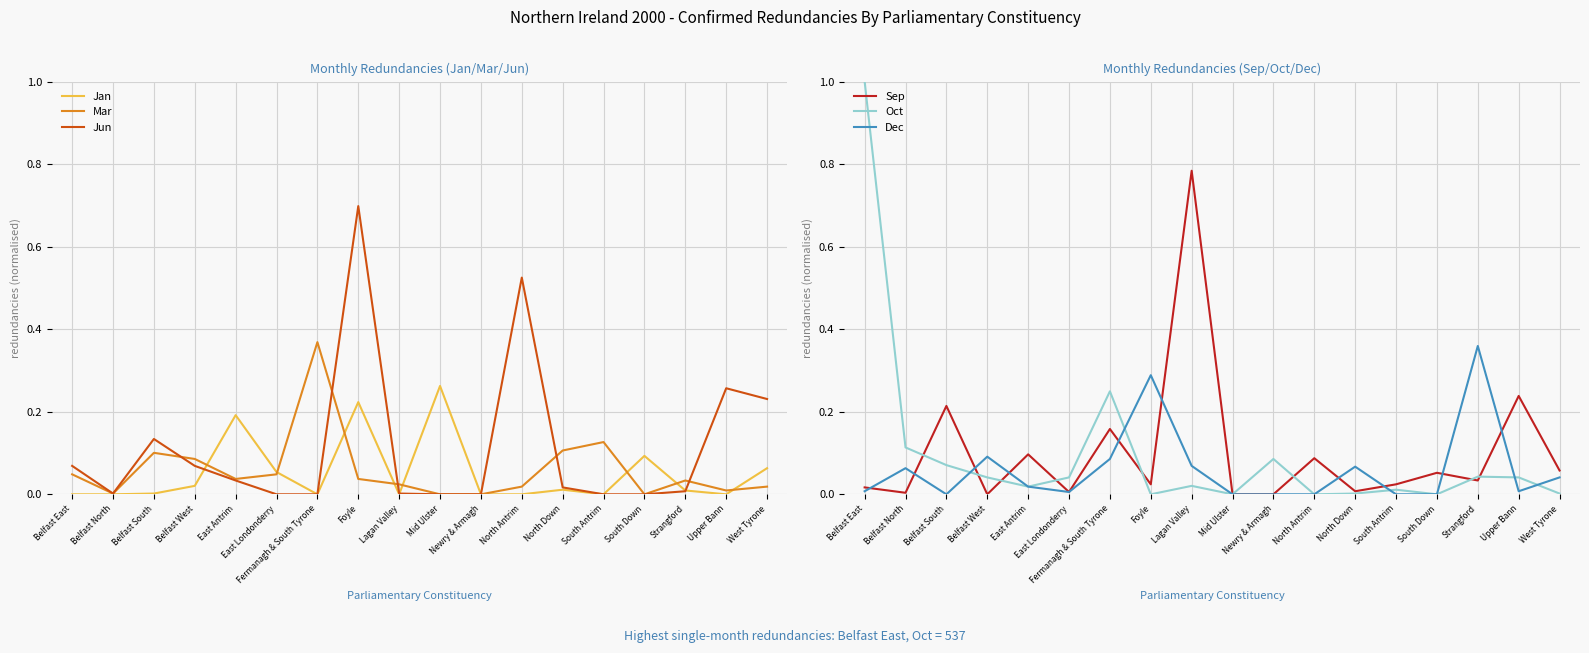

Is the value of Jan at Lagan Valley greater than the value of Sep at Belfast East?

No